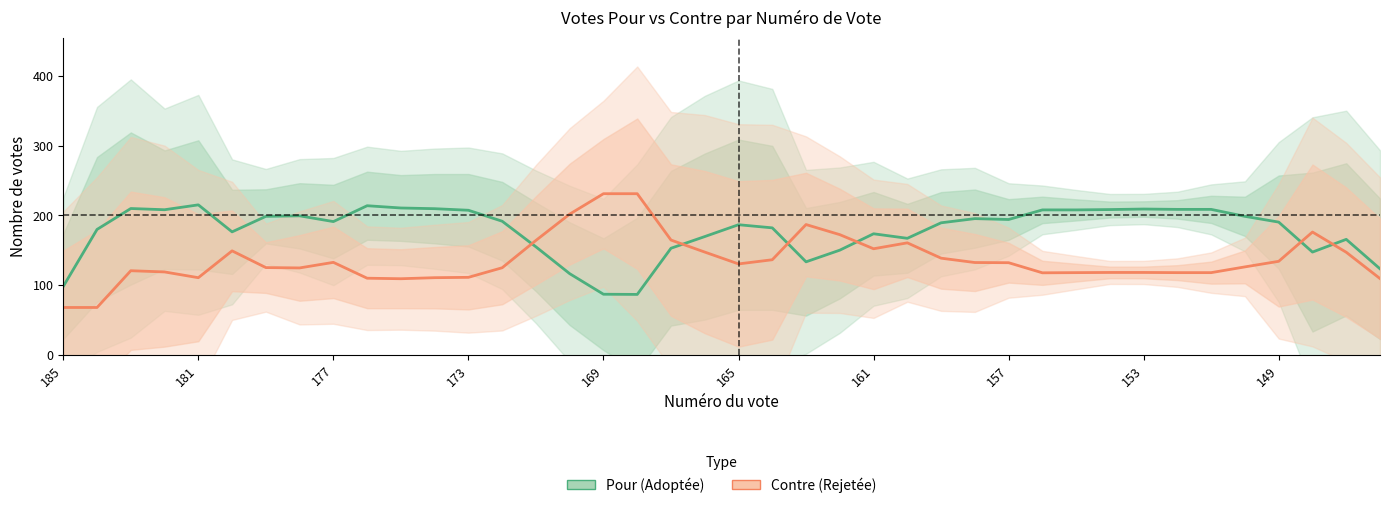

Between 10 and 22, which series saw the biggest shift?

Contre